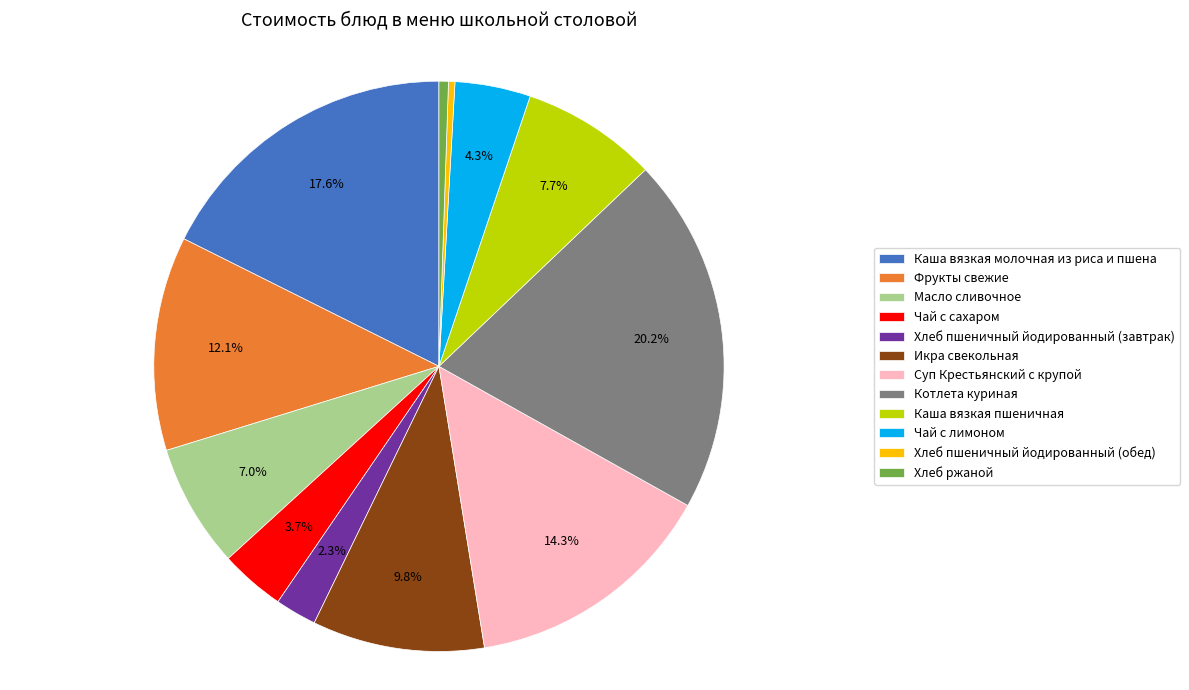

How many slices are in this pie chart?

12